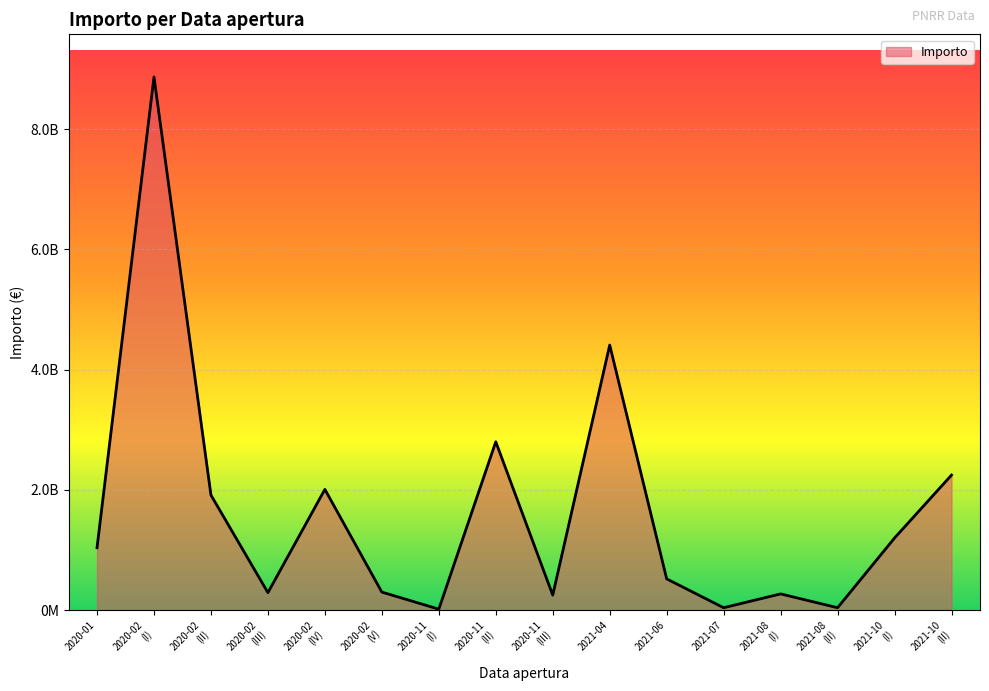

Reading left to right, list all the values displayed in this chart.

1037100000.0	8867960000.0	1913900000.0	290800000.0	2008340000.0	300000000.0	16000000.0	2800000000.0	250000000.0	4409028117.2	520000000.0	39825000.0	270000000.0	40000000.0	1200000000.0	2246331756.2